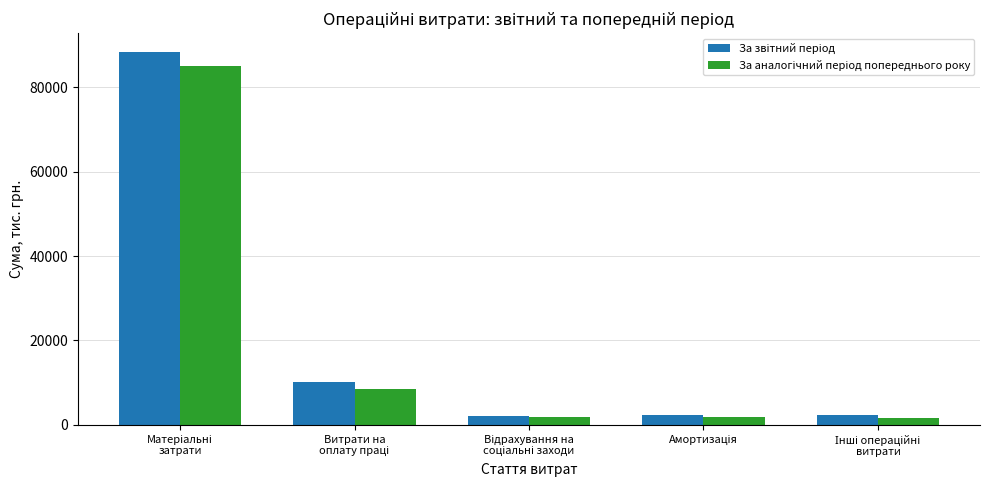

The За аналогічний період попереднього року series shows 84929 at Матеріальні
затрати. True or false?

True